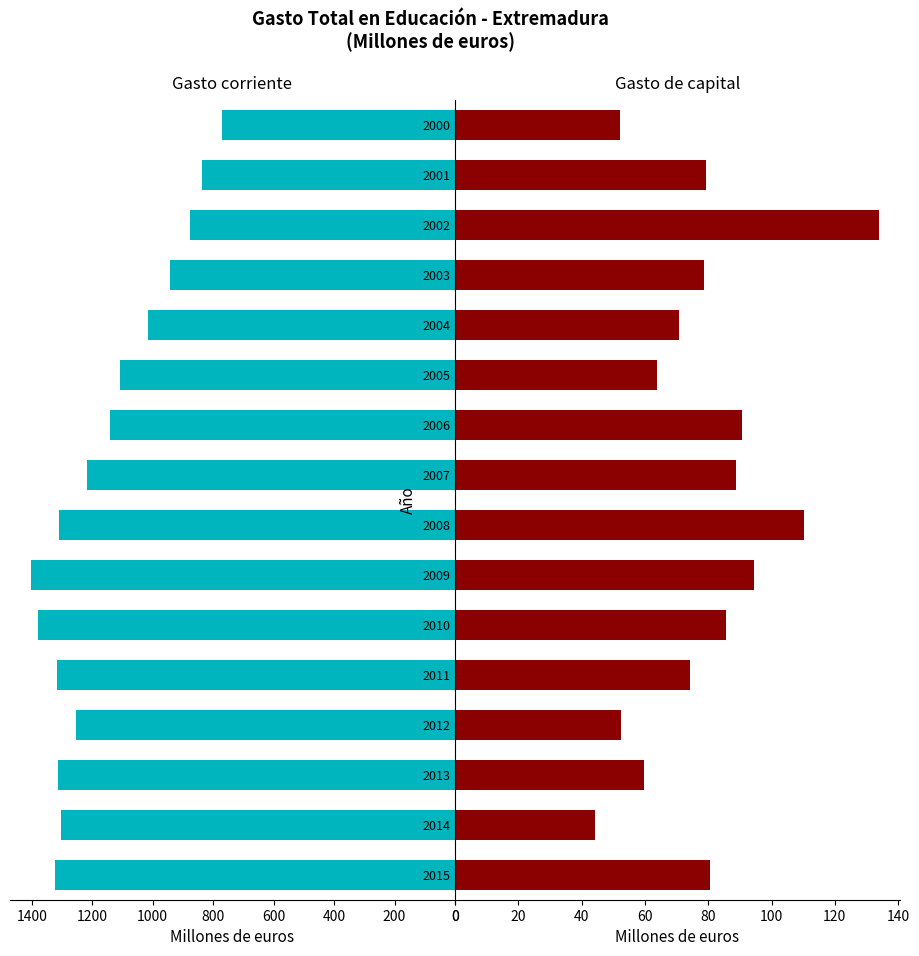

What is the value of the Gasto de capital bar at the 5th from the left?

70.7